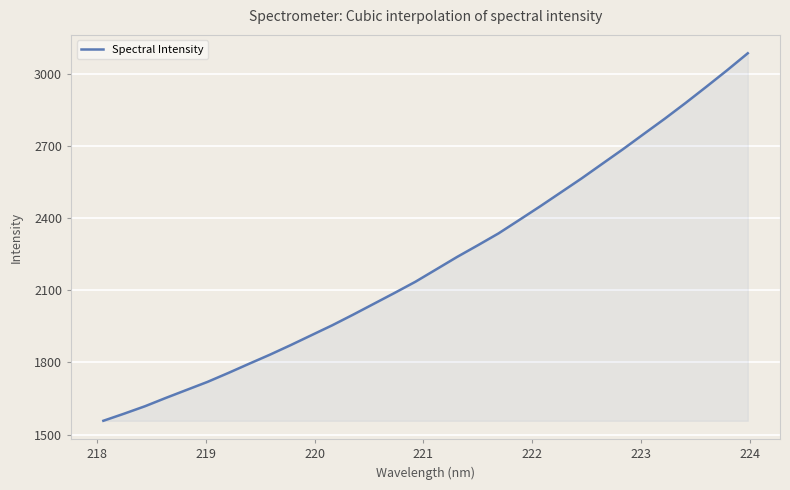

What is the minimum value shown in the chart?

1557.1